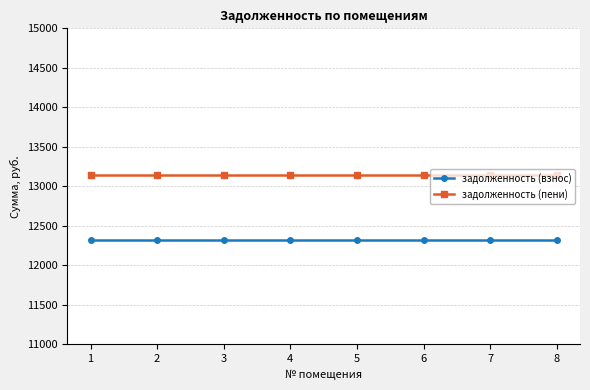

What is the sum of all задолженность (пени) values?

105143.0